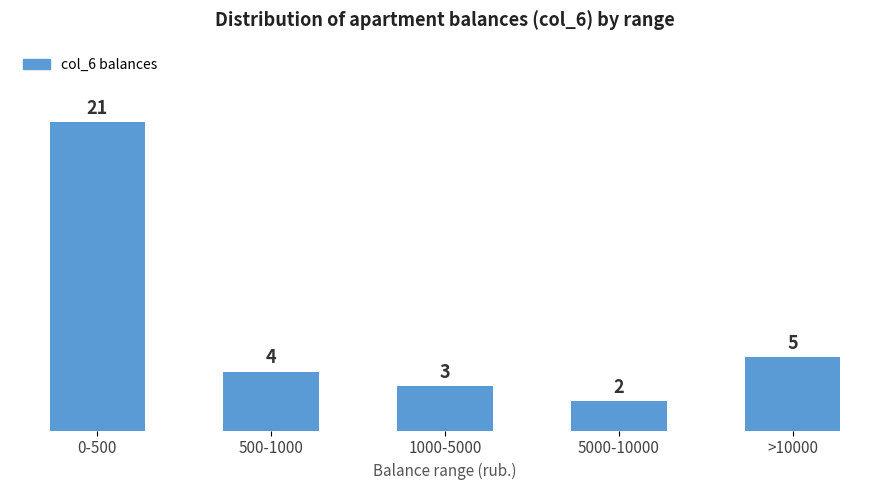

Reading left to right, transcribe all the data shown in this chart.

0-500=21	500-1000=4	1000-5000=3	5000-10000=2	>10000=5